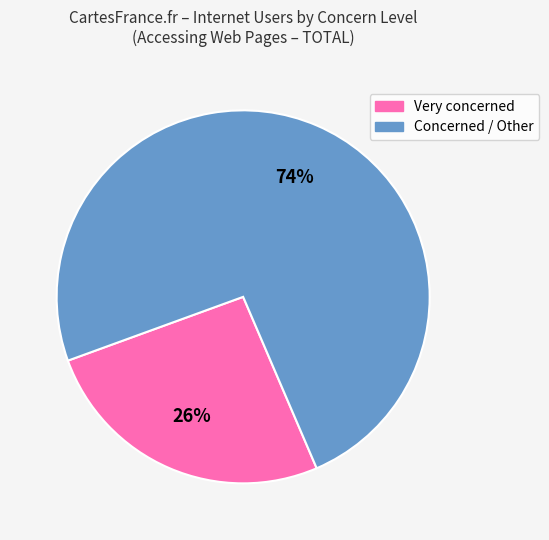

Is there a majority slice in this chart?

Yes